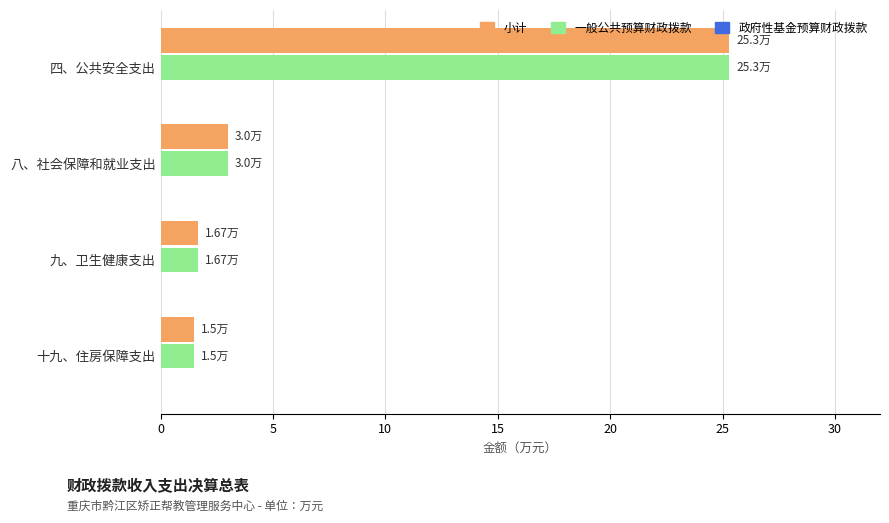

At which category is the sum across all series the highest?

四、公共安全支出